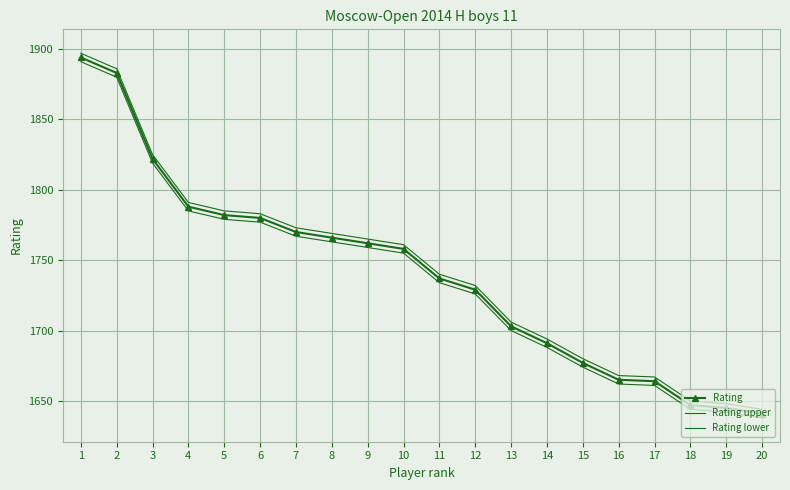

Between 19 and 6, which is larger?

6